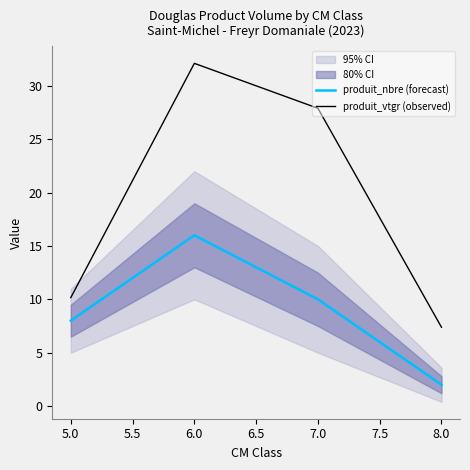

The produit_vtgr (observed) series shows 18.1 at 5.0. True or false?

False